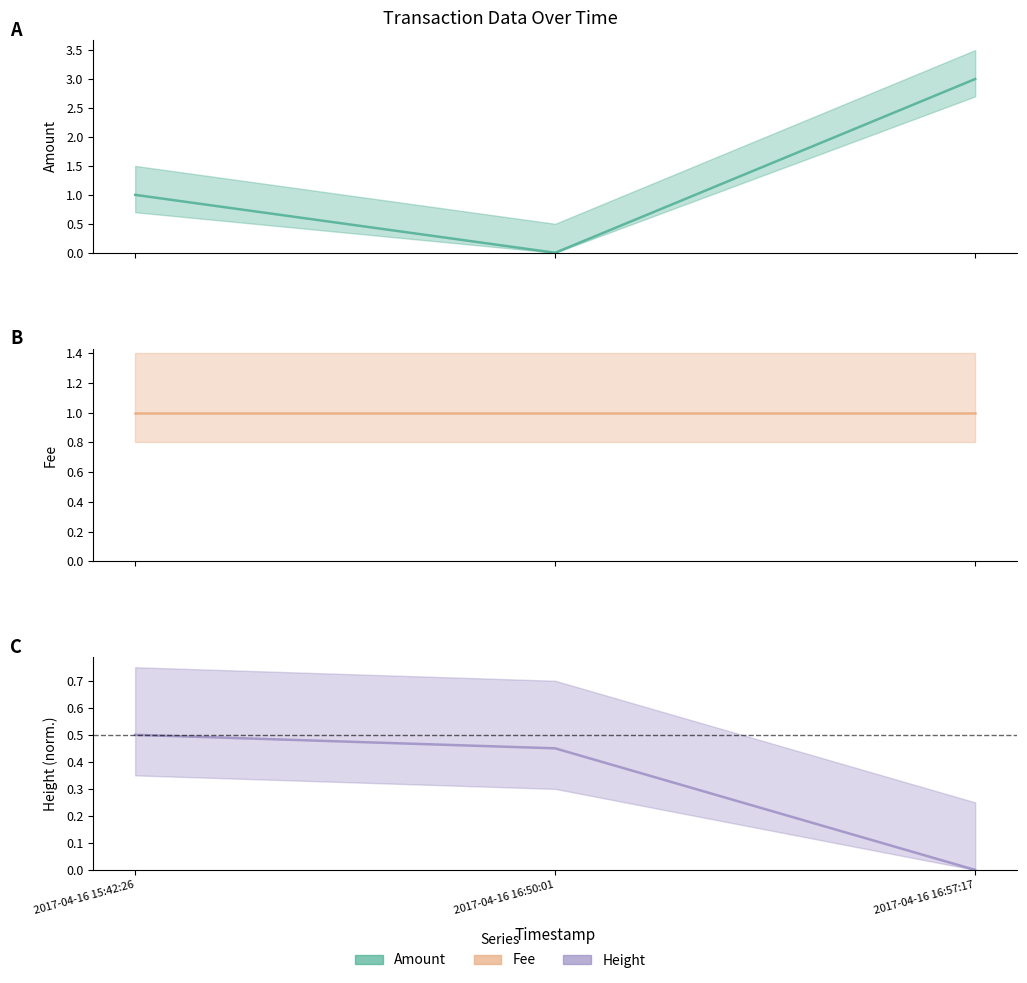

What is the label of the 2nd point from the right?

2017-04-16 16:50:01